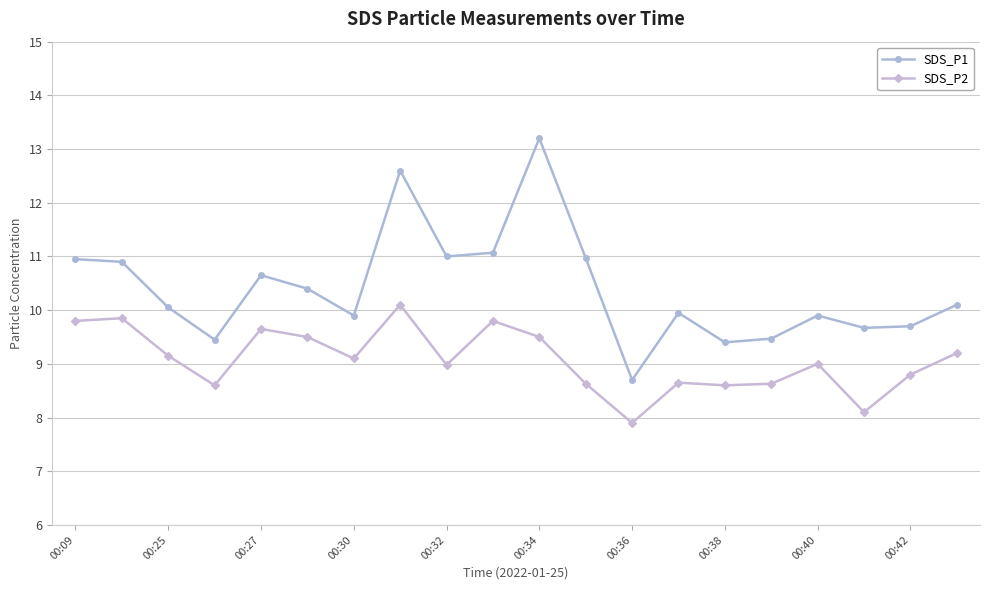

True or false: SDS_P1 and SDS_P2 intersect in this chart.

False